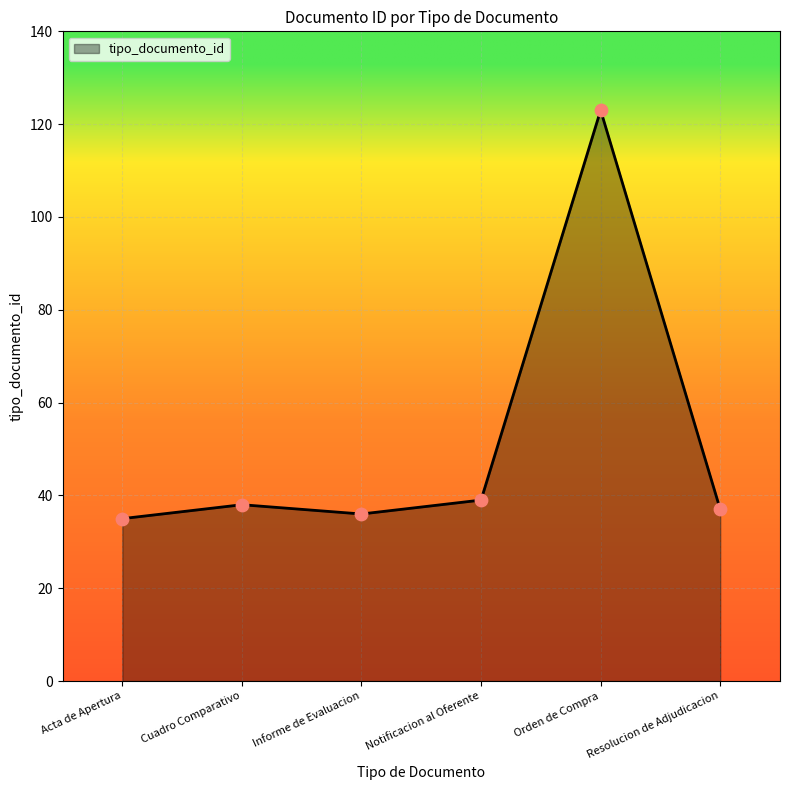

Approximately how many times larger is the value at Acta de Apertura compared to Informe de Evaluacion?

1.0